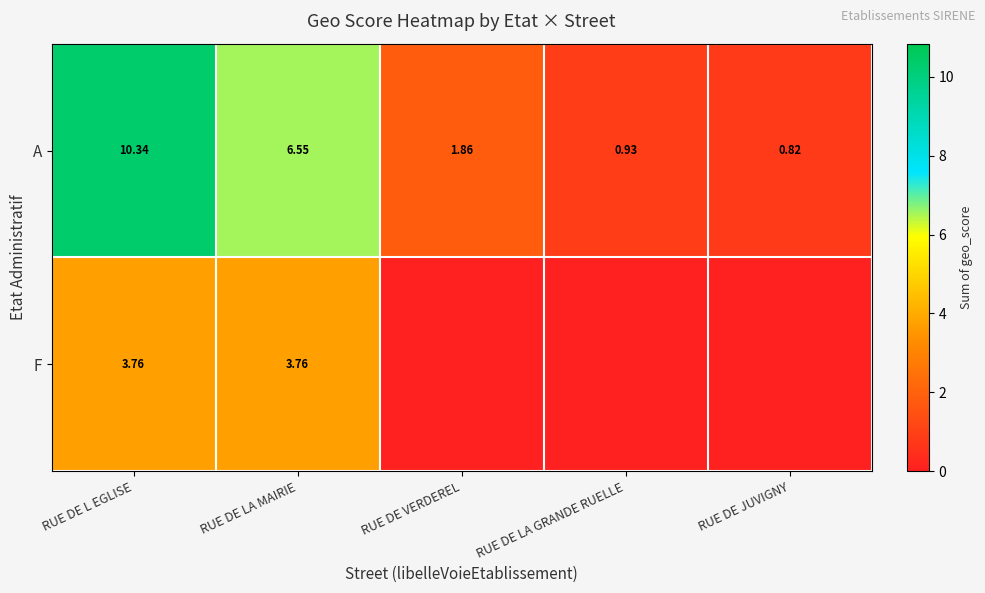

At how many categories does at least one series exceed 8?

1